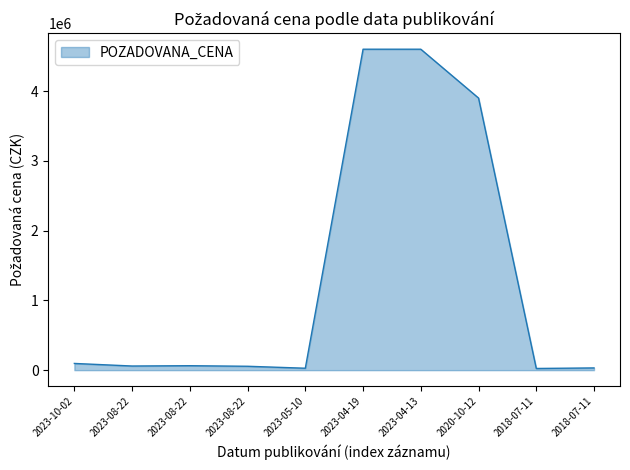

Reading left to right, what are all the values shown in this chart?

2023-10-02=96300	2023-08-22=59400	2023-08-22=63900	2023-08-22=55800	2023-05-10=27720	2023-04-19=4600000	2023-04-13=4600000	2020-10-12=3900000	2018-07-11=24200	2018-07-11=32000